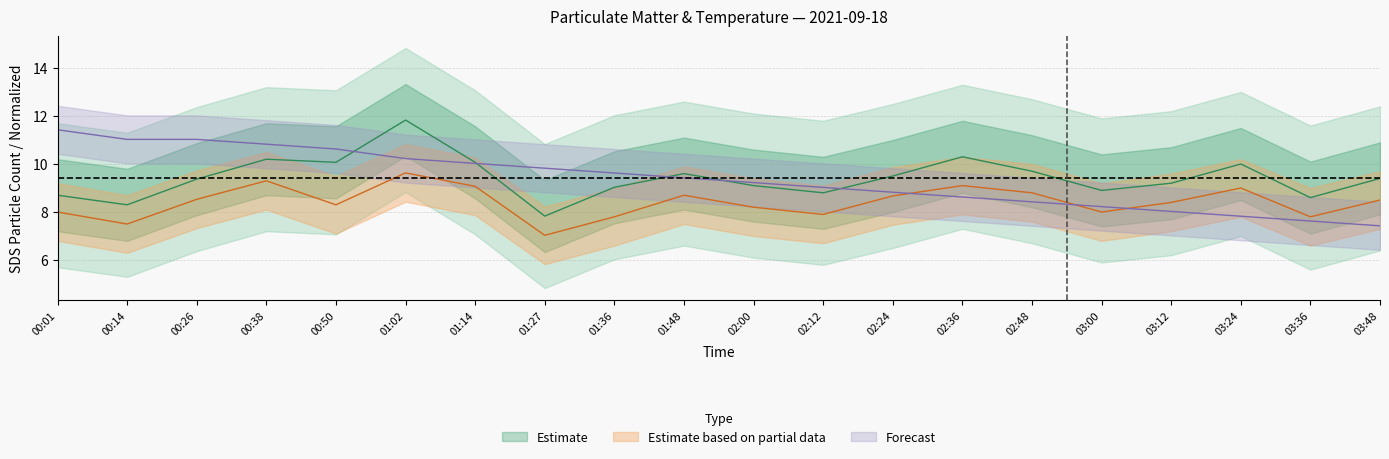

True or false: sds_p2 has a value of 2.0 at 03:00.

False